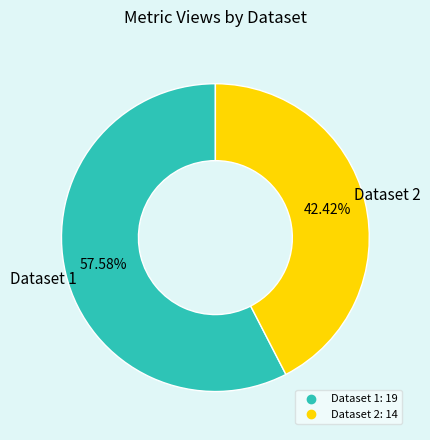

Is there a majority slice in this chart?

Yes